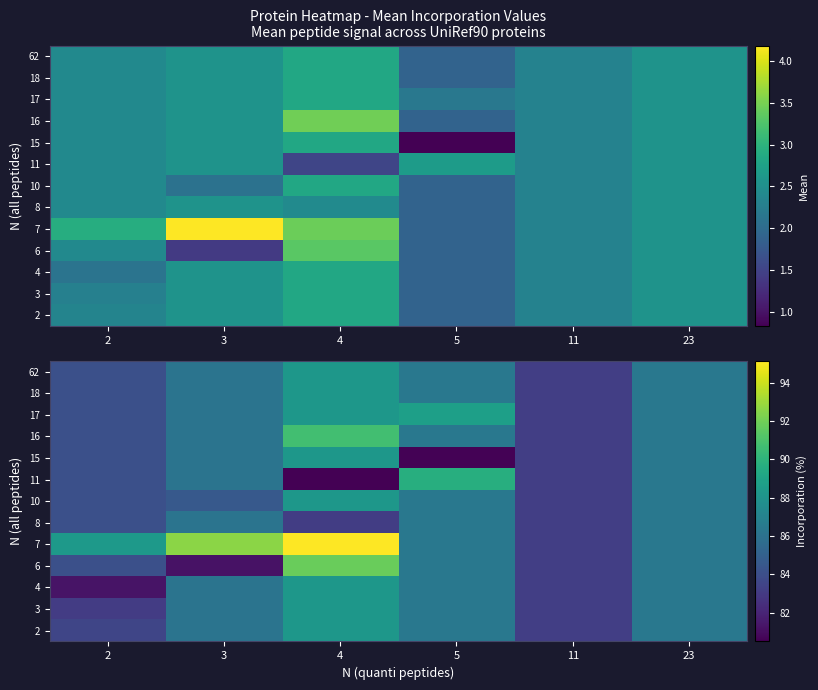

Which has a higher value, 2 or 4?

4